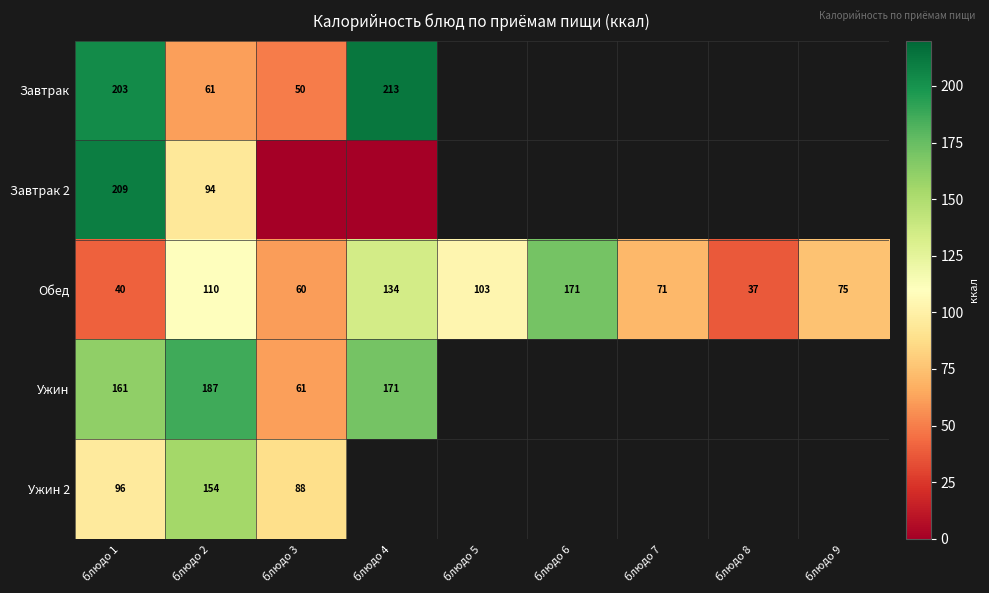

Where does the Обед series first go above 75?

блюдо 2